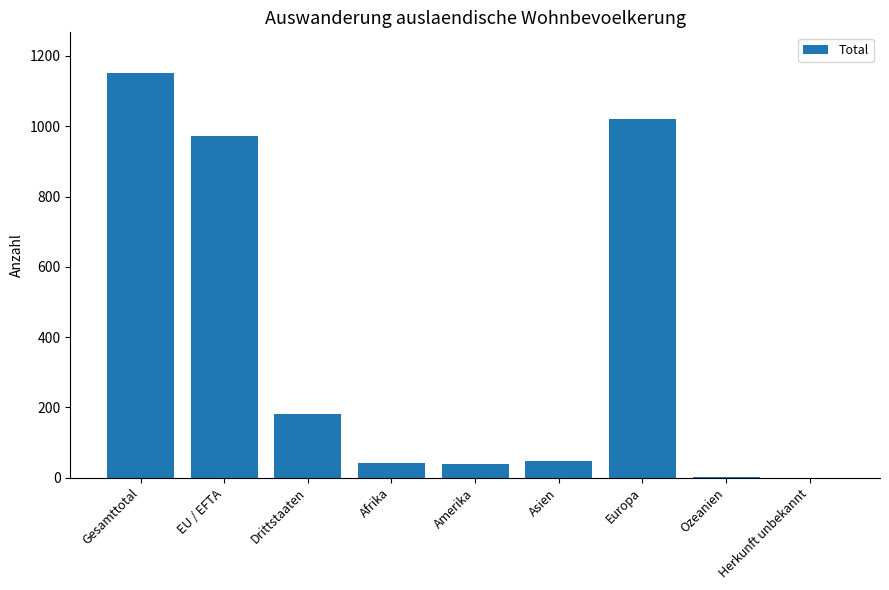

What is the sum of the values at Herkunft unbekannt and EU / EFTA?

971